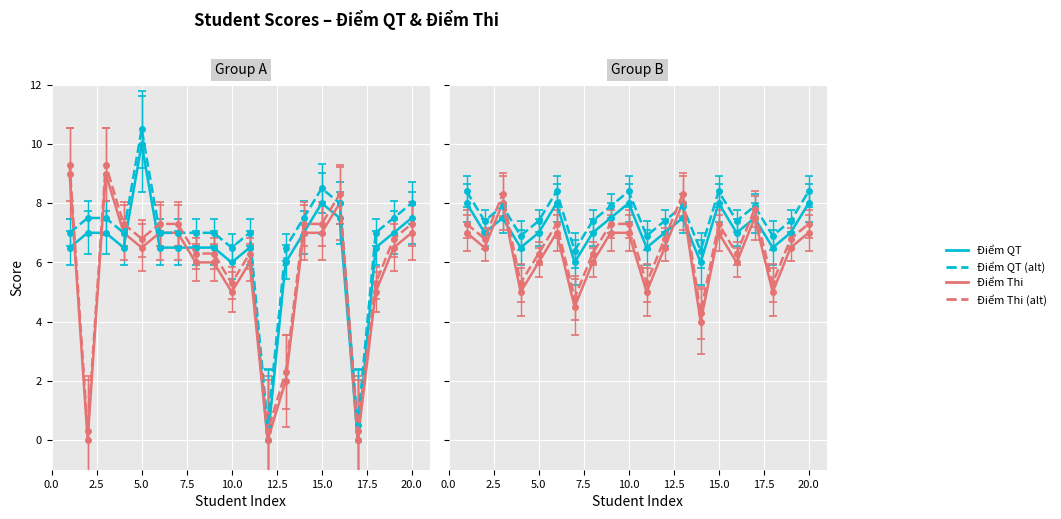

Which series has the largest total across all categories?

Diem_QT